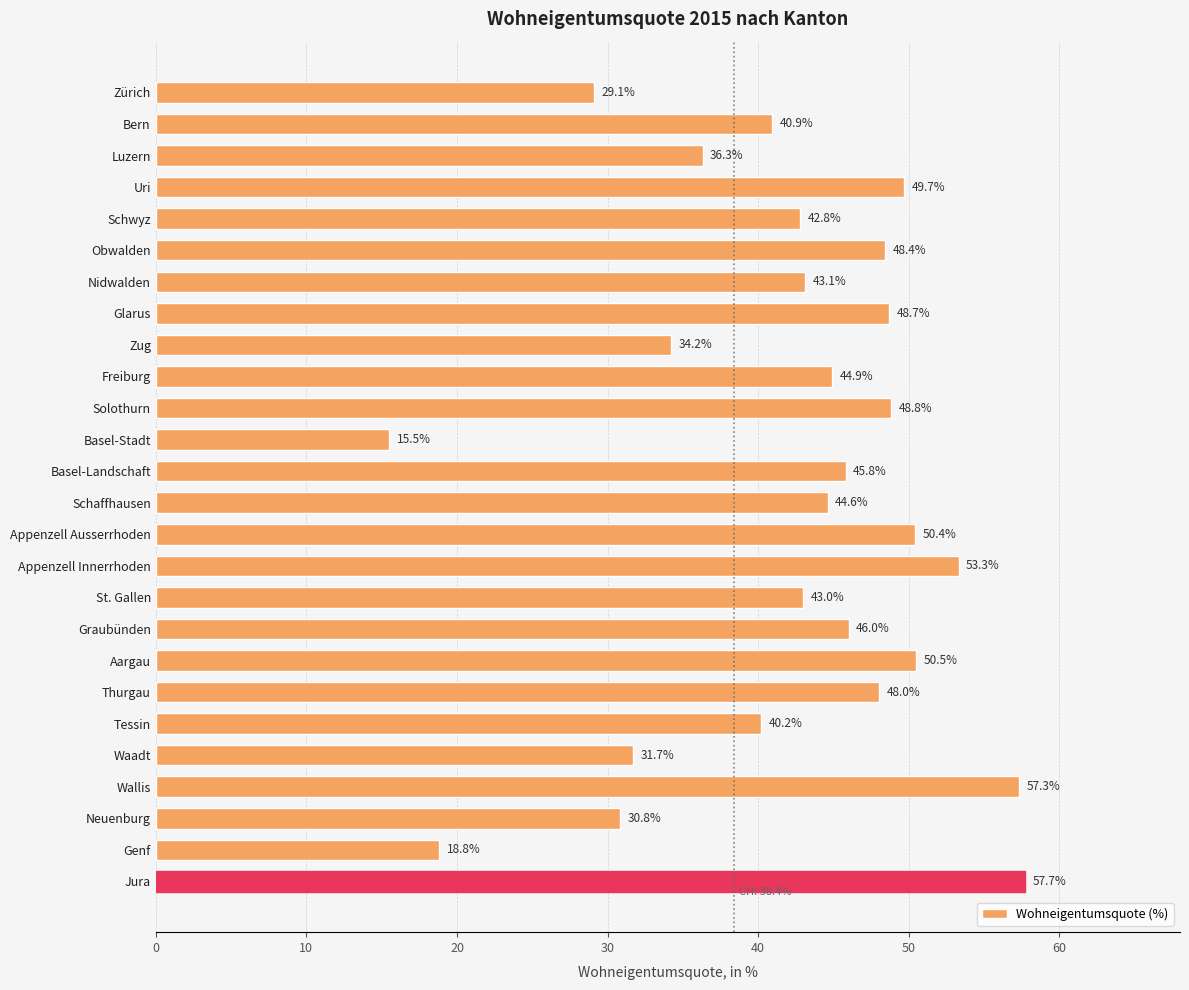

Is it true that the value at Zürich is 12.4?

False